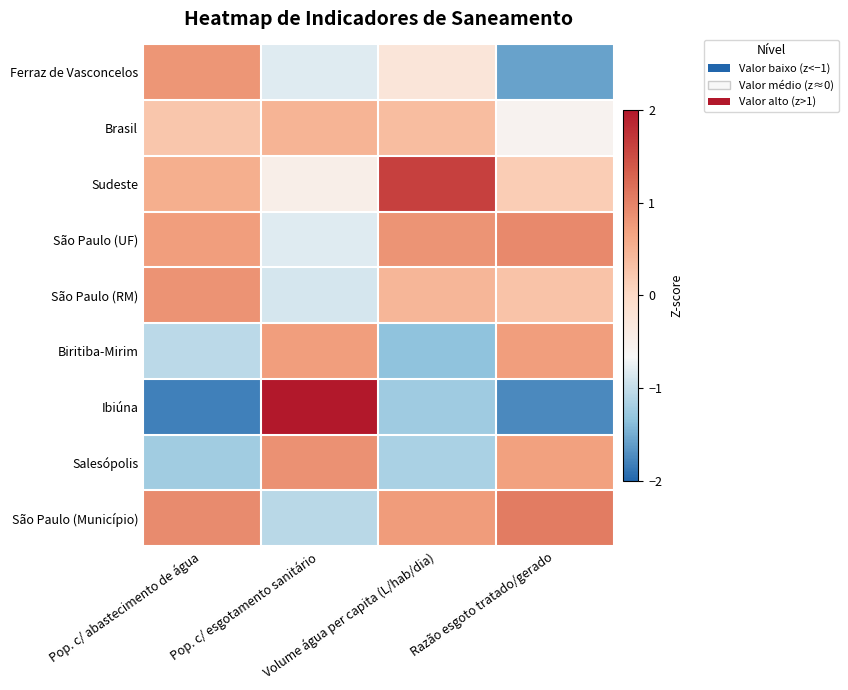

Reading right to left, list all the values displayed in this chart.

Ferraz de Vasconcelos: Razão esgoto tratado/gerado=-1.6	Volume água per capita (L/hab/dia)=-0.3	Pop. c/ esgotamento sanitário=-0.8	Pop. c/ abastecimento de água=0.8
Brasil: Razão esgoto tratado/gerado=-0.6	Volume água per capita (L/hab/dia)=0.4	Pop. c/ esgotamento sanitário=0.5	Pop. c/ abastecimento de água=0.3
Sudeste: Razão esgoto tratado/gerado=0.2	Volume água per capita (L/hab/dia)=1.6	Pop. c/ esgotamento sanitário=-0.5	Pop. c/ abastecimento de água=0.5
São Paulo (UF): Razão esgoto tratado/gerado=0.9	Volume água per capita (L/hab/dia)=0.8	Pop. c/ esgotamento sanitário=-0.8	Pop. c/ abastecimento de água=0.7
São Paulo (RM): Razão esgoto tratado/gerado=0.3	Volume água per capita (L/hab/dia)=0.4	Pop. c/ esgotamento sanitário=-0.9	Pop. c/ abastecimento de água=0.8
Biritiba-Mirim: Razão esgoto tratado/gerado=0.7	Volume água per capita (L/hab/dia)=-1.3	Pop. c/ esgotamento sanitário=0.7	Pop. c/ abastecimento de água=-1.1
Ibiúna: Razão esgoto tratado/gerado=-1.7	Volume água per capita (L/hab/dia)=-1.2	Pop. c/ esgotamento sanitário=2.0	Pop. c/ abastecimento de água=-1.8
Salesópolis: Razão esgoto tratado/gerado=0.7	Volume água per capita (L/hab/dia)=-1.2	Pop. c/ esgotamento sanitário=0.9	Pop. c/ abastecimento de água=-1.2
São Paulo (Município): Razão esgoto tratado/gerado=1.1	Volume água per capita (L/hab/dia)=0.7	Pop. c/ esgotamento sanitário=-1.1	Pop. c/ abastecimento de água=0.9